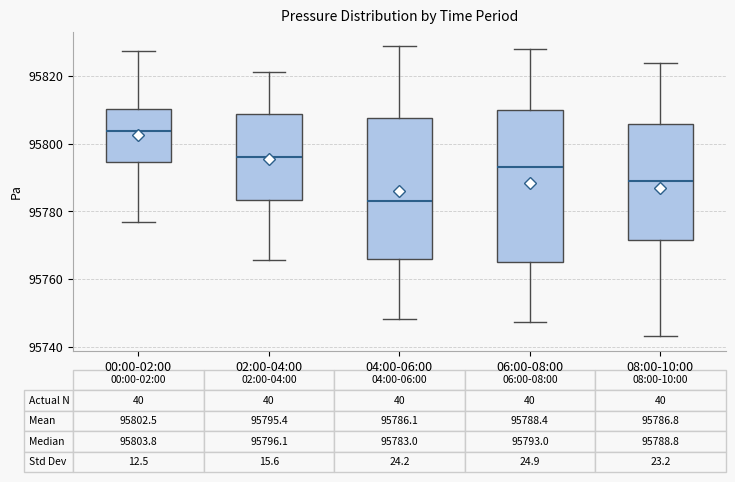

Which box's median line is the highest?

00:00-02:00